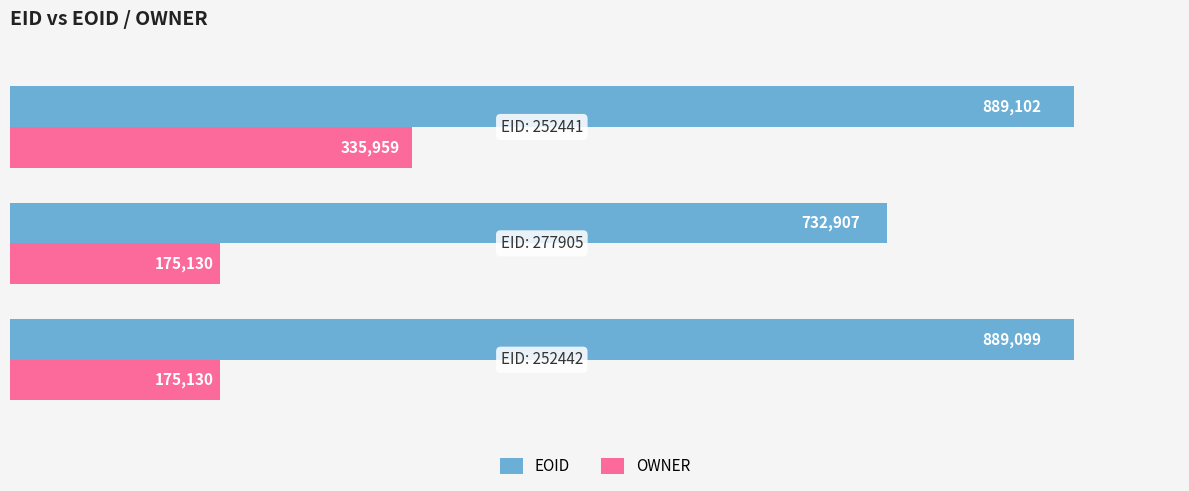

What is the average value of the EOID series?

837036